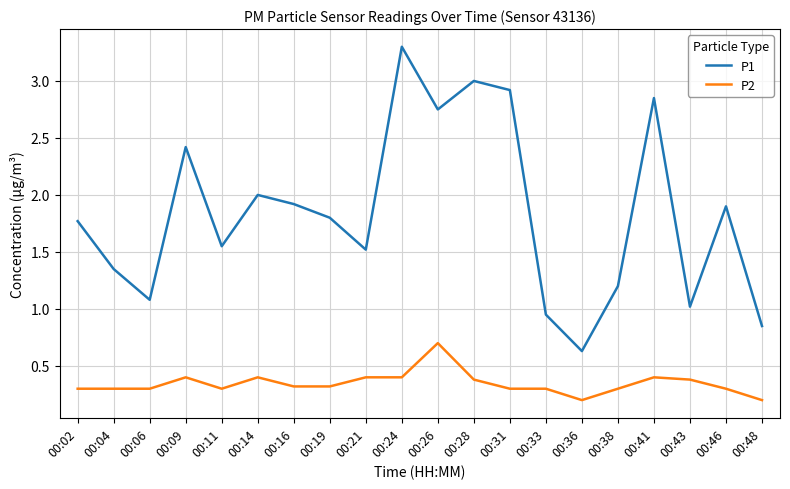

At which label does P1 first exceed 1?

00:02